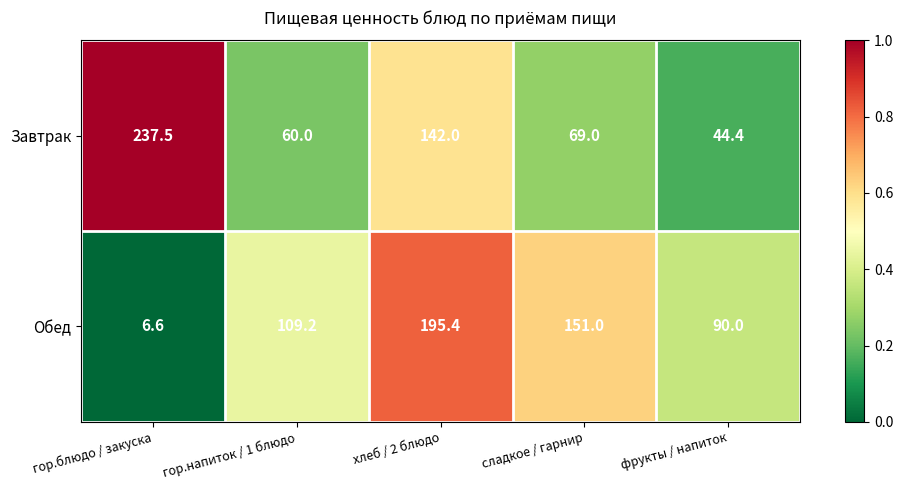

What is the total value across all series at хлеб / 2 блюдо?

337.4